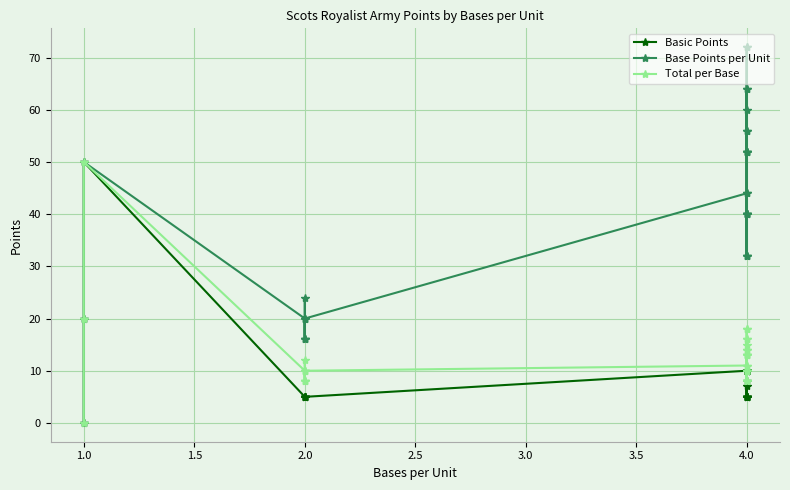

How many positive values does the Base Points per Unit series have?

30